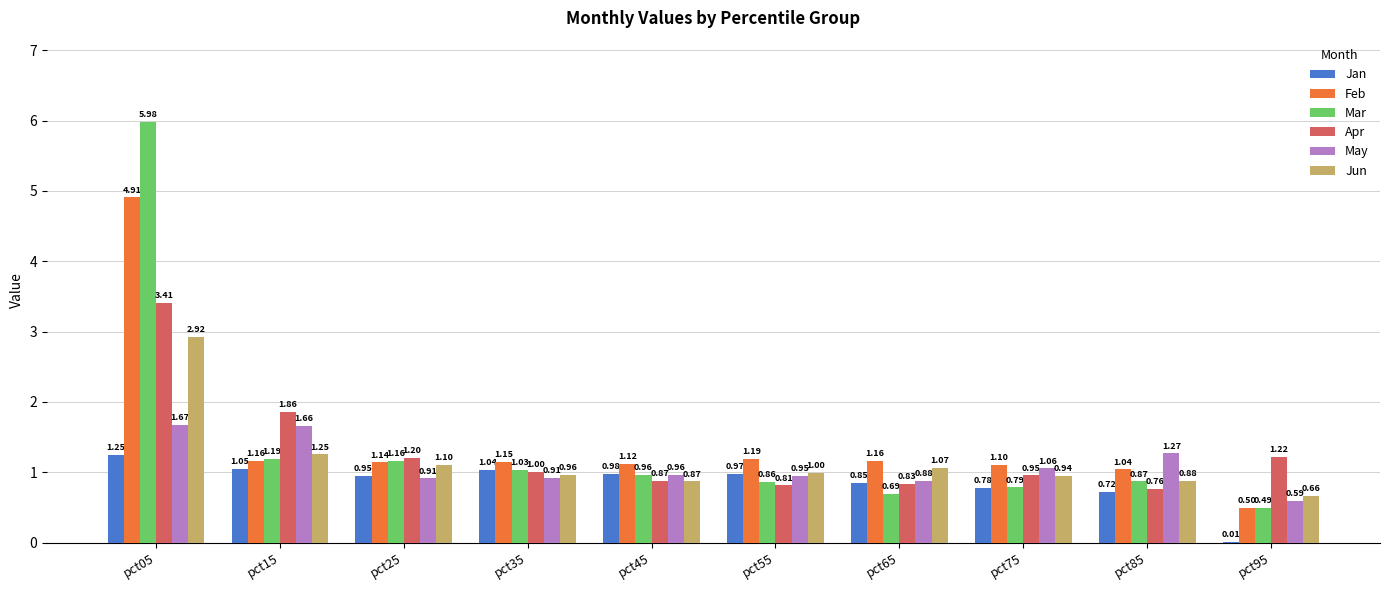

What is the spread (max minus min) of values at pct55?

0.4